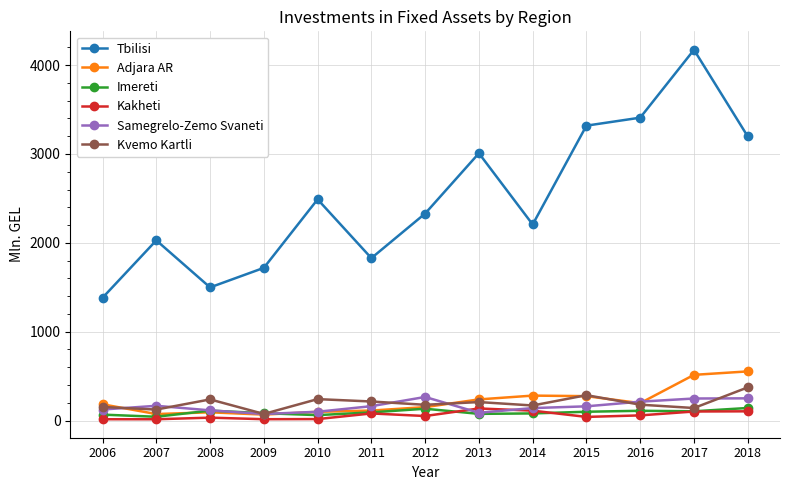

What is the approximate value of Adjara AR at 2016?

196.3